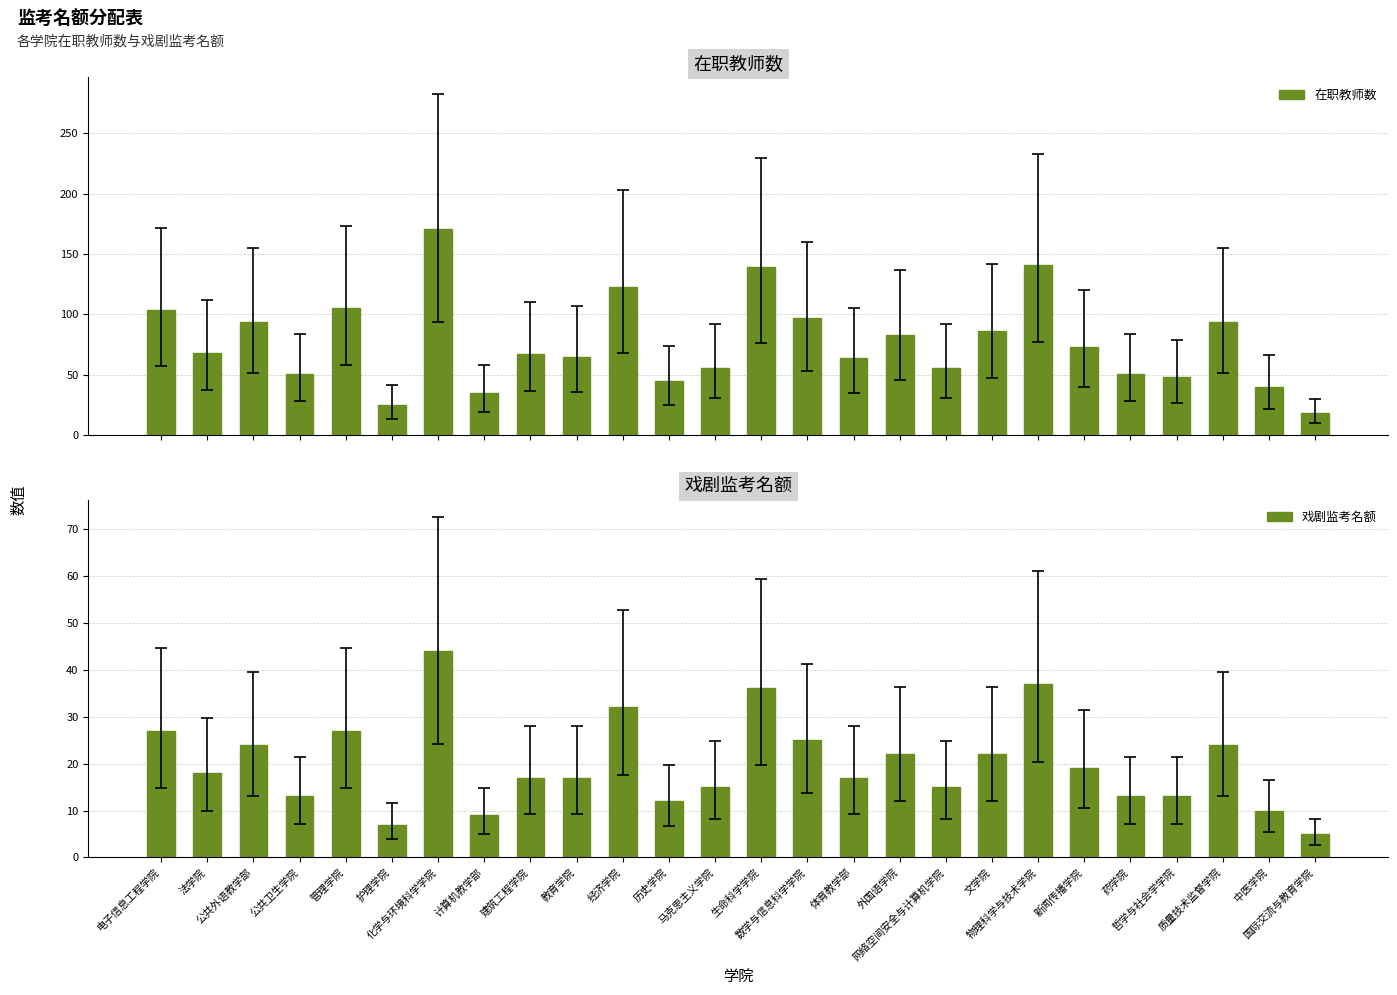

Reading left to right, extract all data points from this chart.

在职教师数: 104	68	94	51	105	25	171	35	67	65	123	45	56	139	97	64	83	56	86	141	73	51	48	94	40	18
戏剧监考名额: 27	18	24	13	27	7	44	9	17	17	32	12	15	36	25	17	22	15	22	37	19	13	13	24	10	5